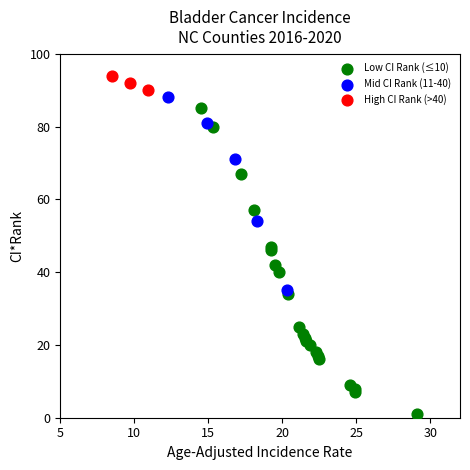

Which series has the widest spread of Y values?

Low CI Rank (≤10)